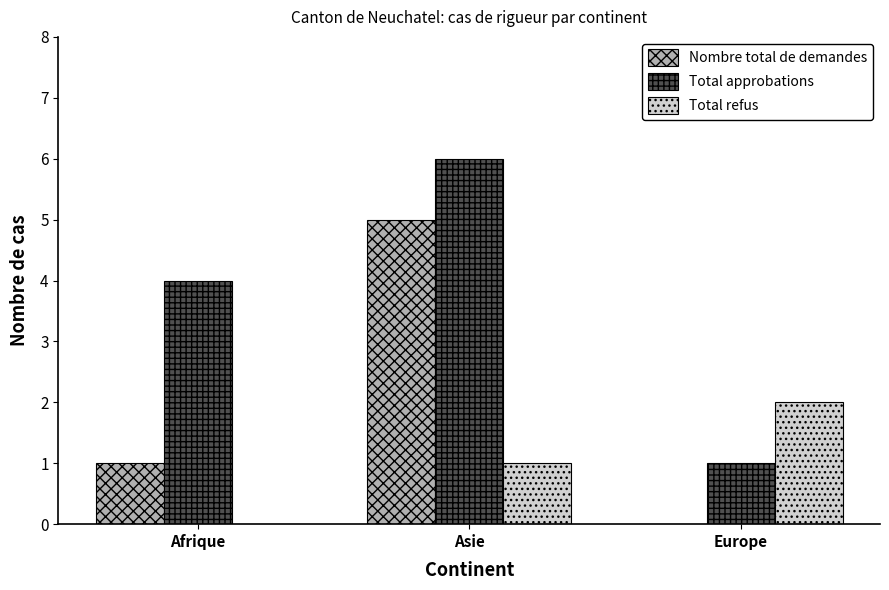

Which series changed the most between Afrique and Asie?

Nombre total de demandes